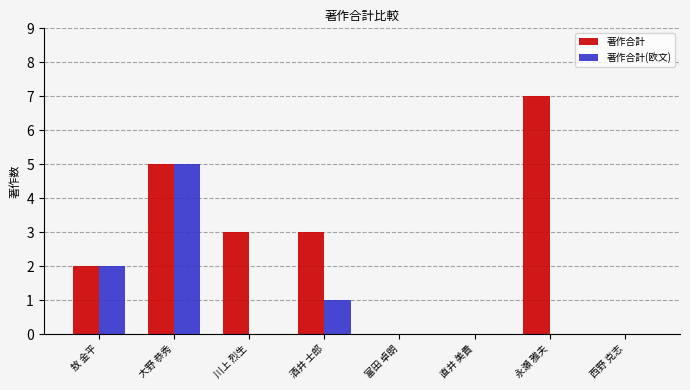

What is the approximate value of 著作合計(欧文) at 大野 恭秀?

5